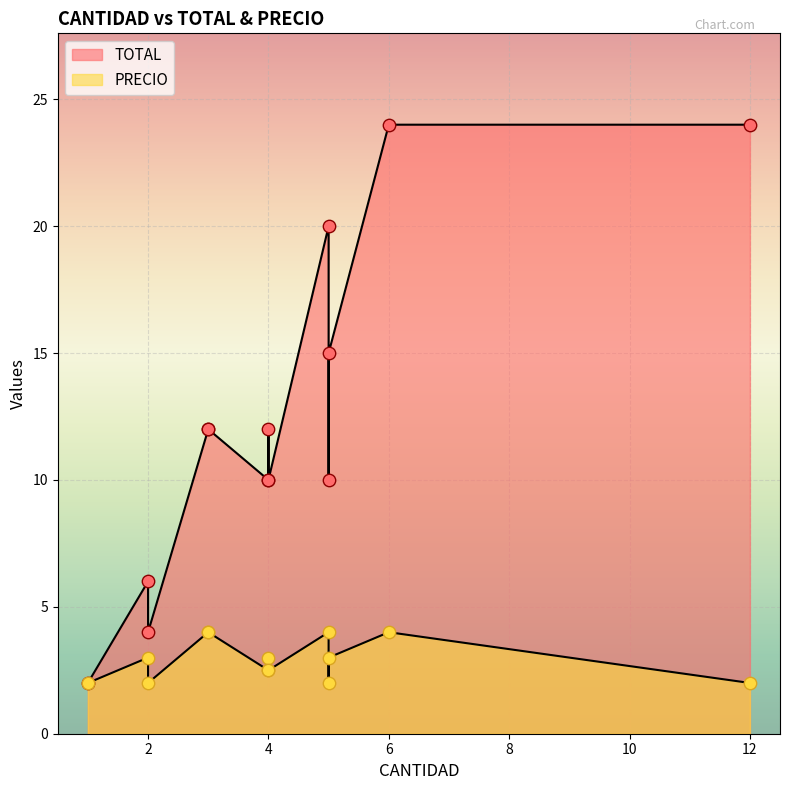

Which series has the largest total across all categories?

TOTAL